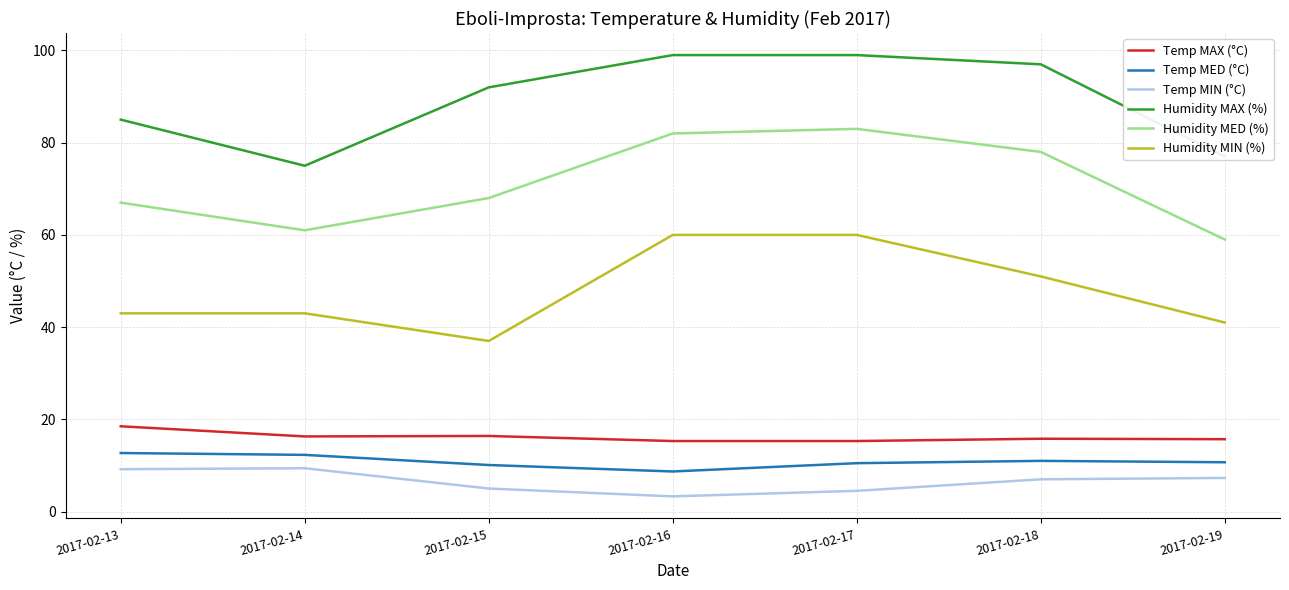

What is the difference between the highest and lowest values at 2017-02-16?

95.7